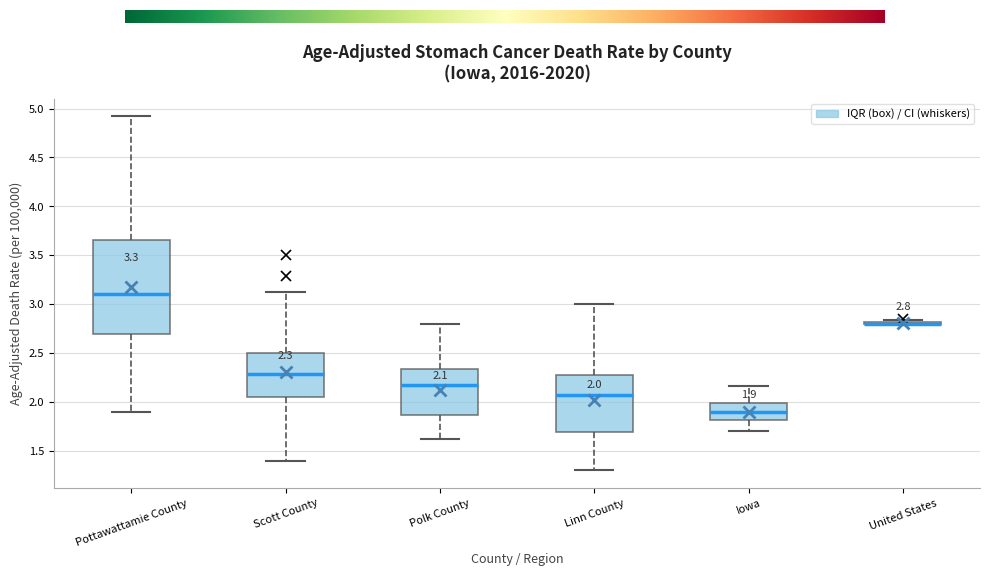

Which box is the tallest, from its lower edge to its upper edge?

Pottawattamie County